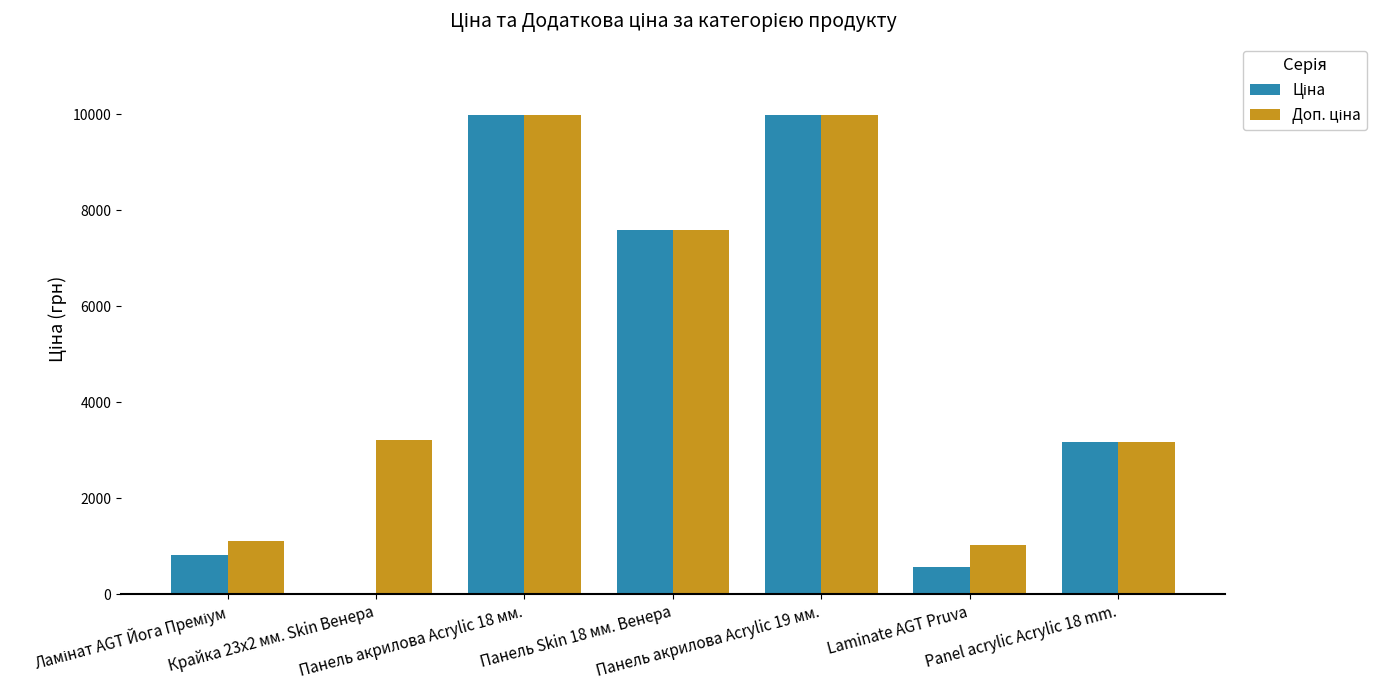

What is the sum of all Доп. ціна values?

36058.5